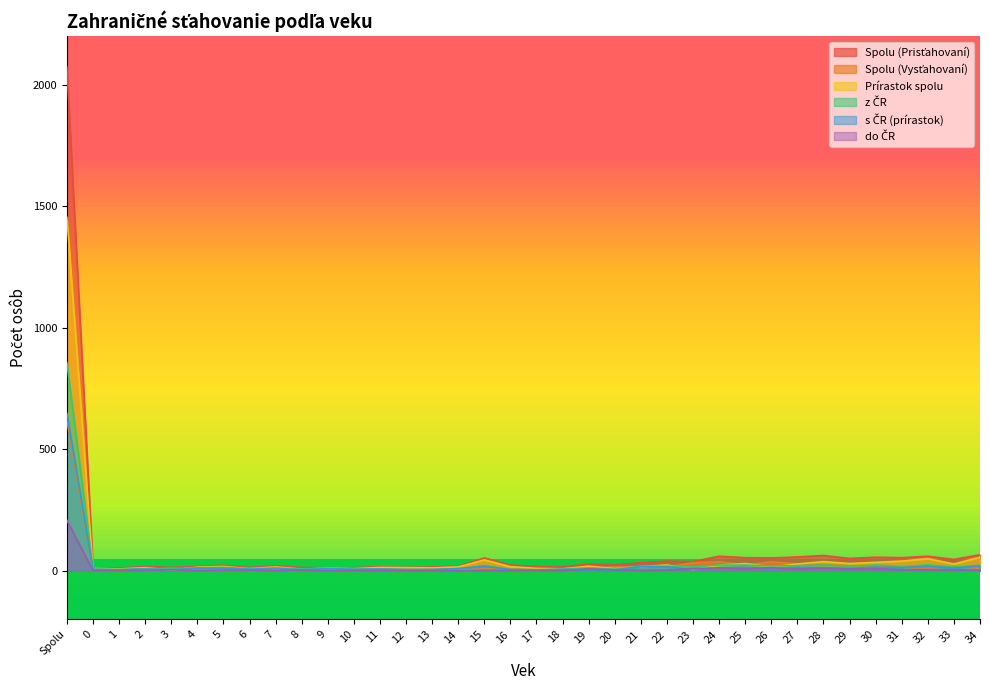

The value of Prírastok spolu at 16 is 9. True or false?

False